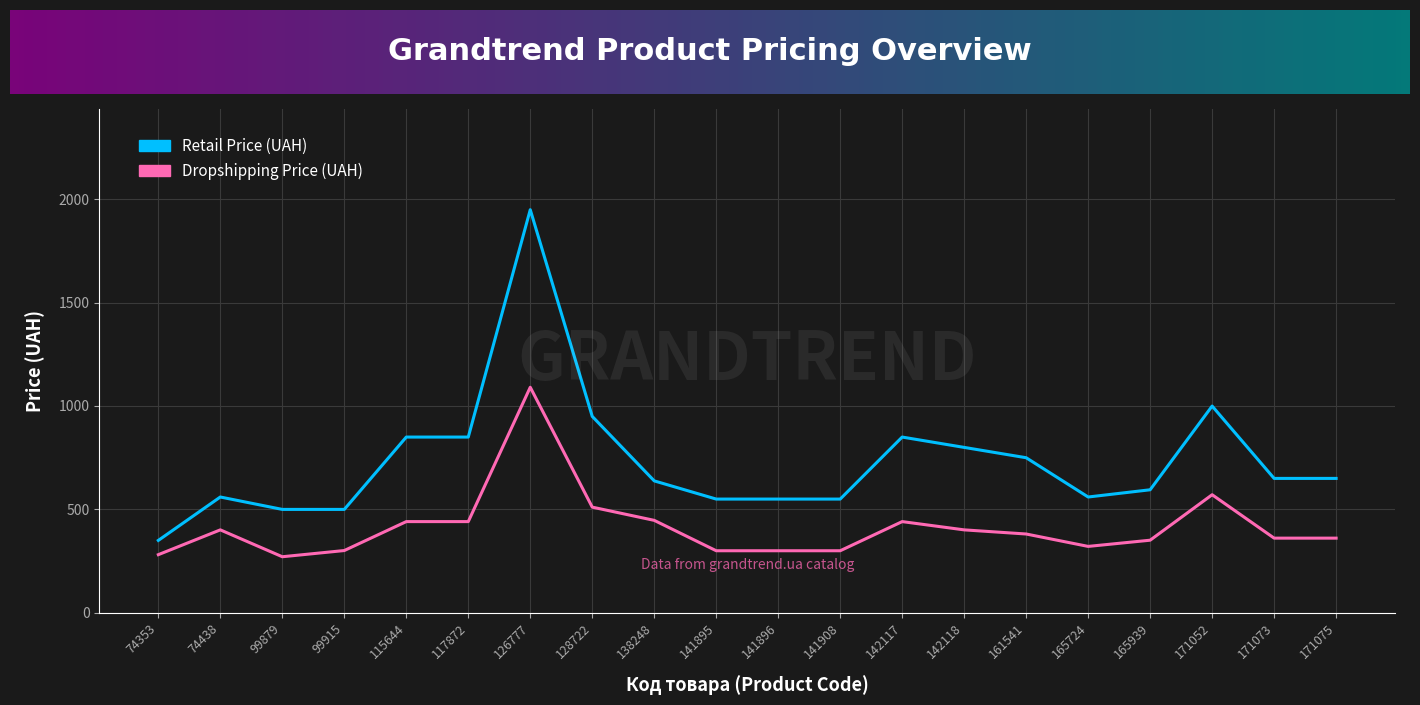

What is the total value across all series at 171073?

1009